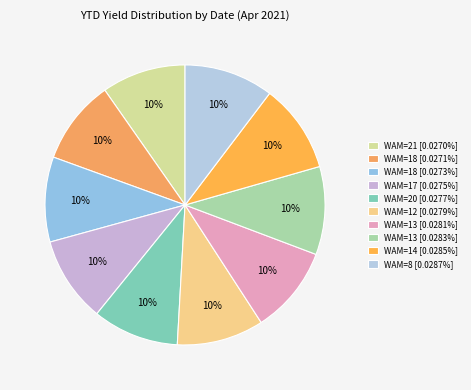

Count the number of slices in the pie.

10